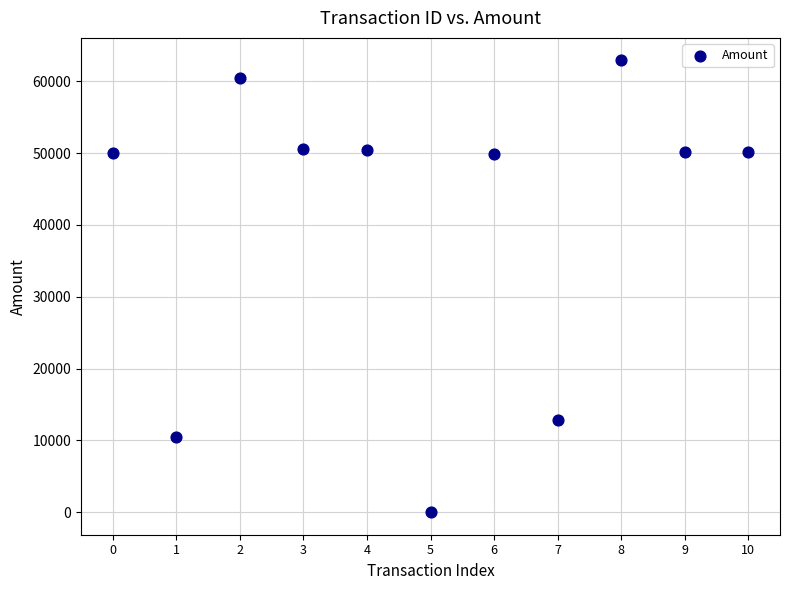

What is the average Y value?

40711